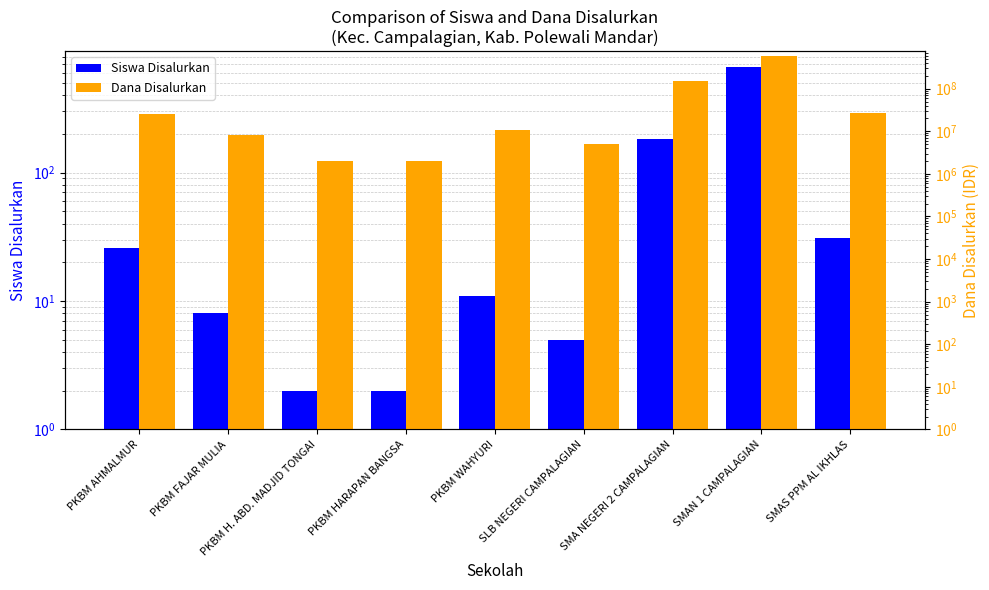

Read the Siswa Disalurkan value at SMAS PPM AL IKHLAS, to the nearest 50.

50